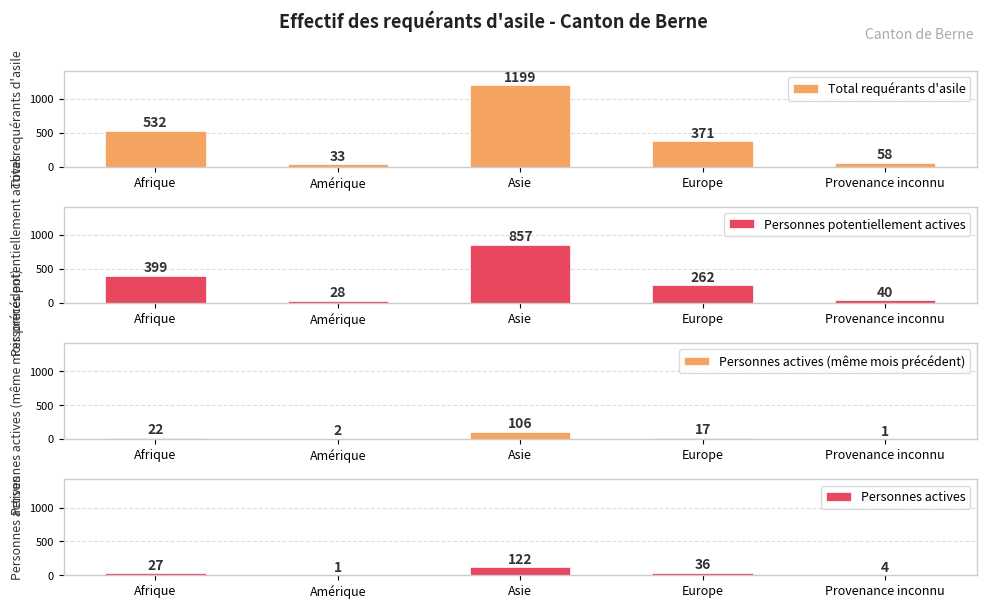

What is the sum of all Total requérants d'asile values?

2193